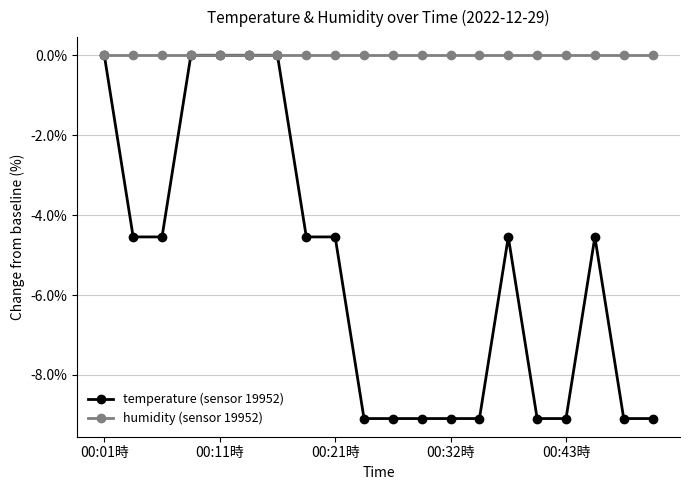

What is the difference between the maximum and minimum values in the temperature (sensor 19952) series?

9.1